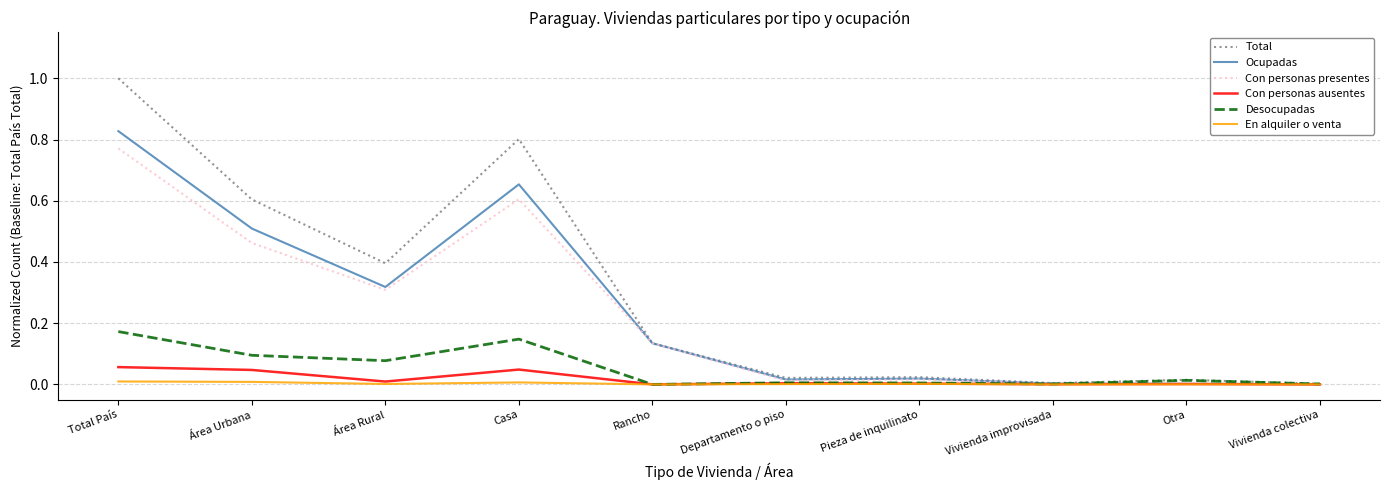

Which category has the highest value across all series?

Total País